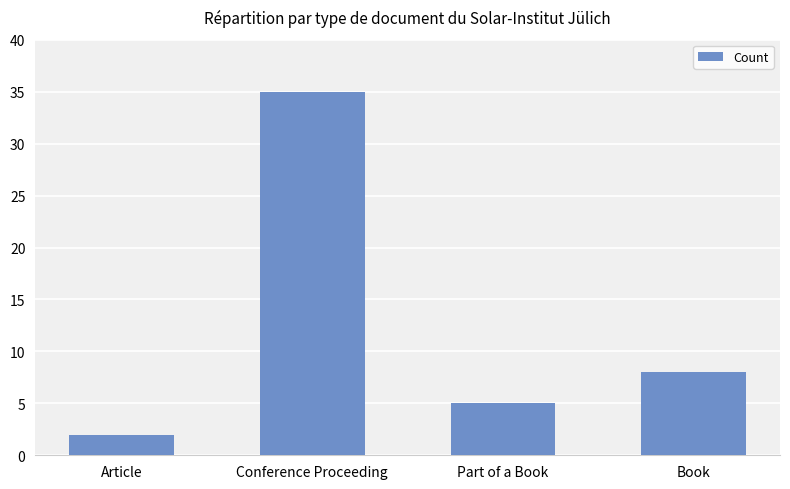

What is the ratio of the value at Article to the value at Conference Proceeding?

0.1